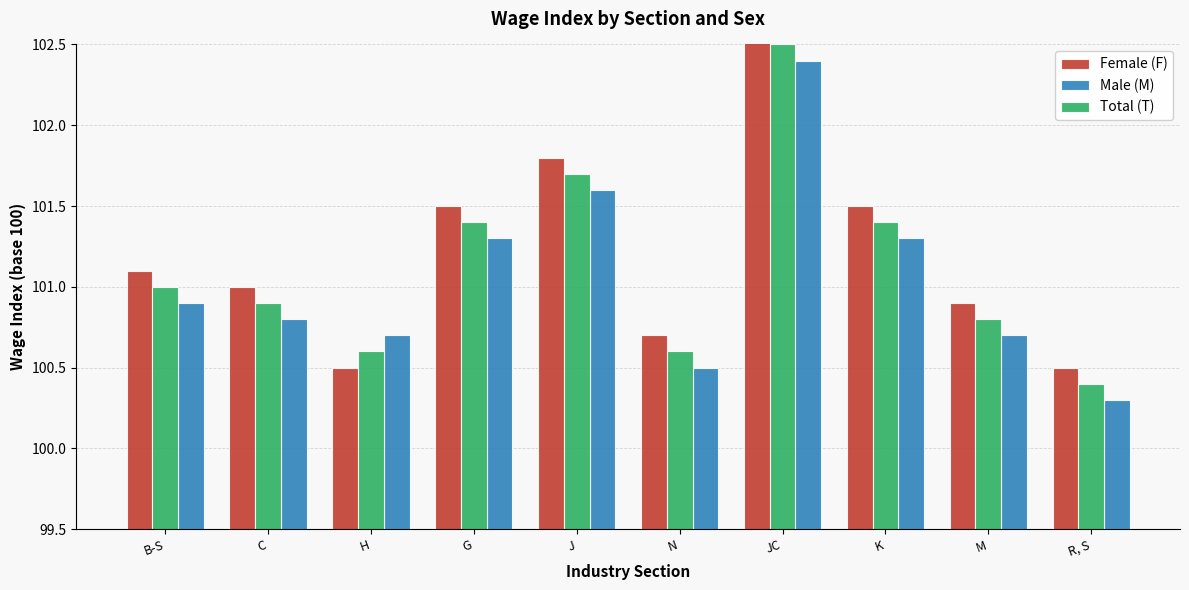

At G, list the series in order from smallest to largest.

Male (M), Total (T), Female (F)